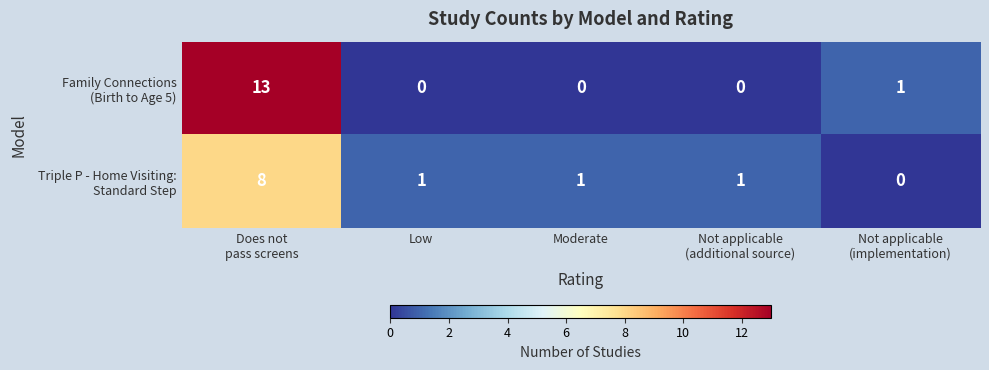

At how many categories does at least one series exceed 0?

5